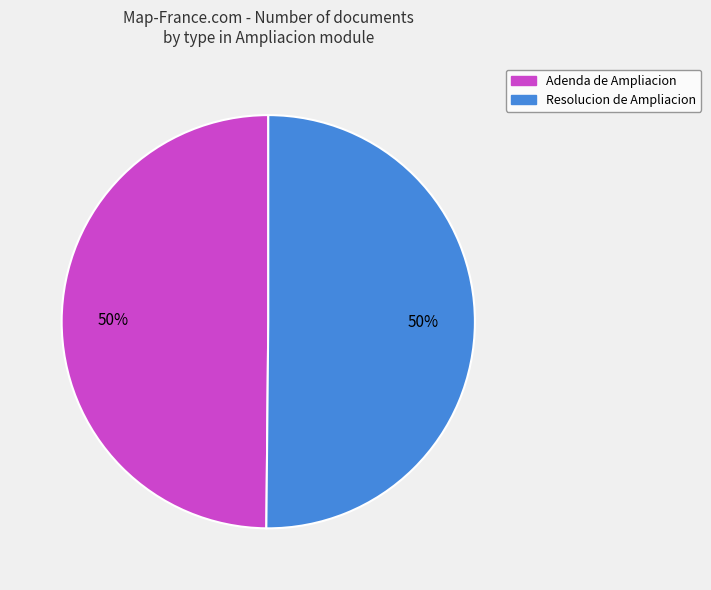

True or false: Adenda de Ampliacion accounts for 50% of the total.

True